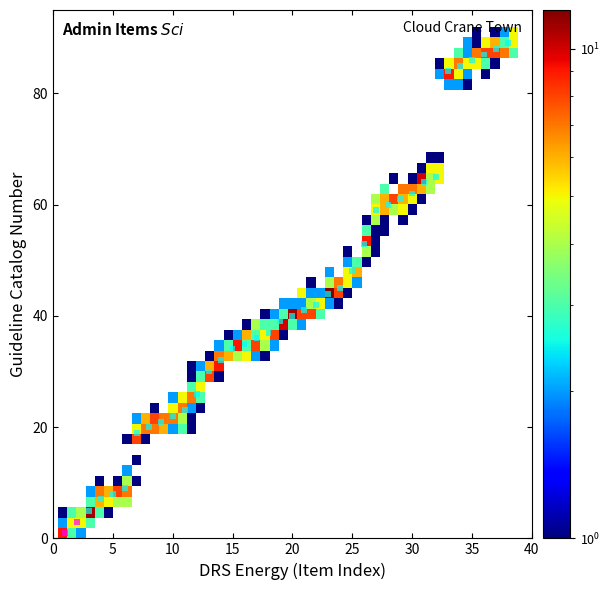

What is the range of X values (max minus min)?

37